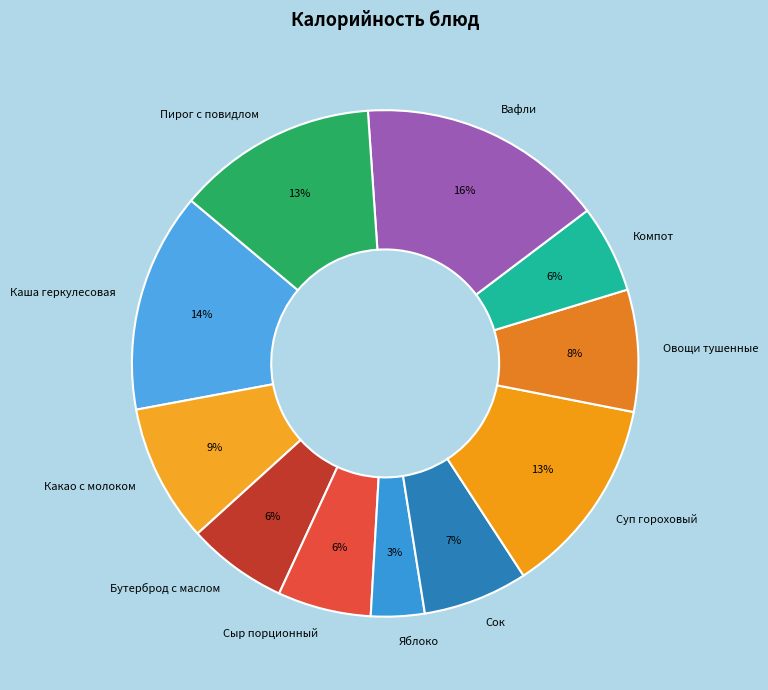

Is it true that Суп гороховый is 2% of the pie?

False